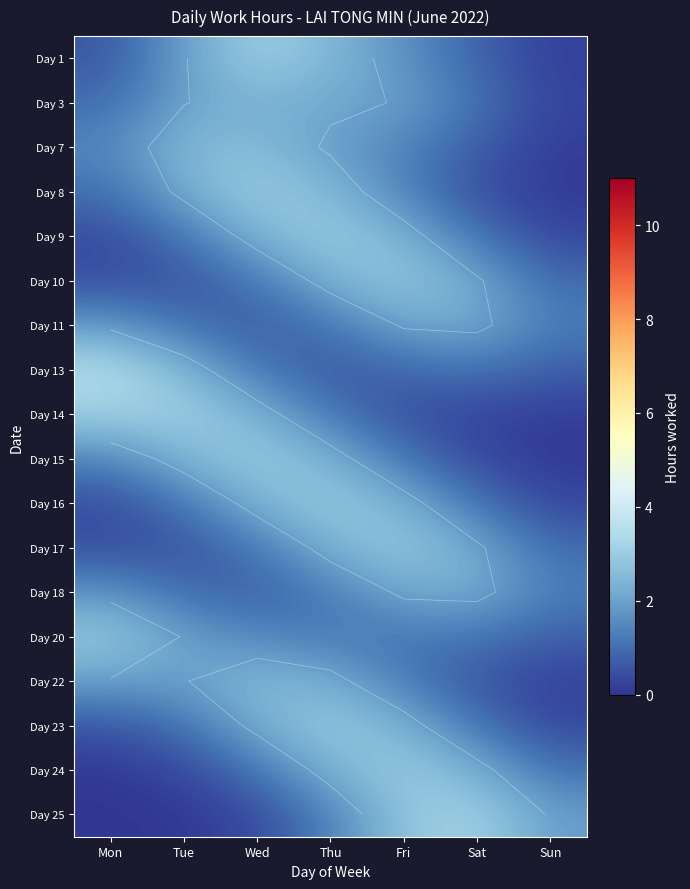

The value of Day 1 at Wed is 4.7. True or false?

False